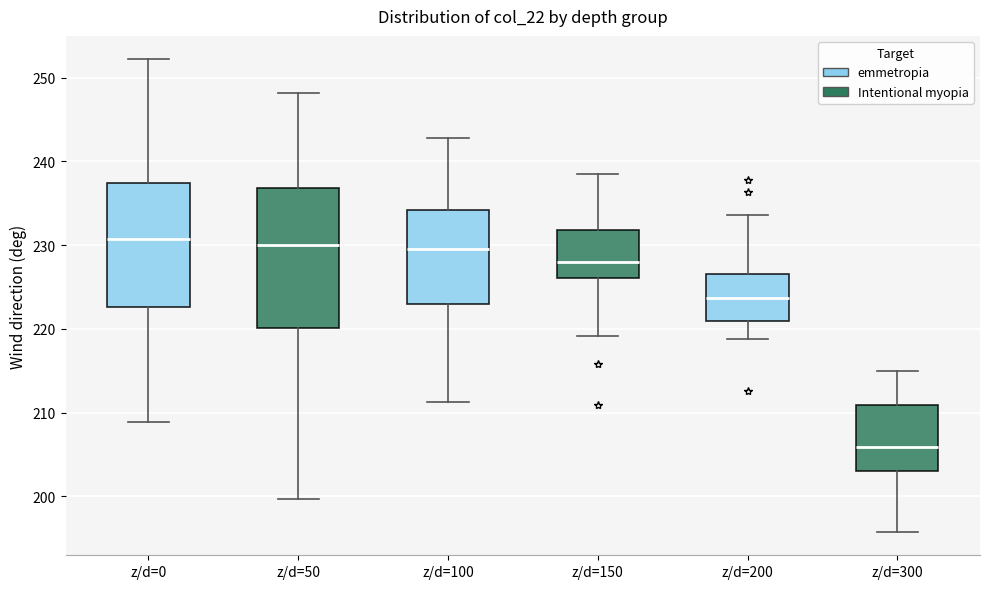

Where does the median line of the box for z/d=100 sit on the y-axis? The values are not printed on the chart, so give them approximately, as read against the axis.

230